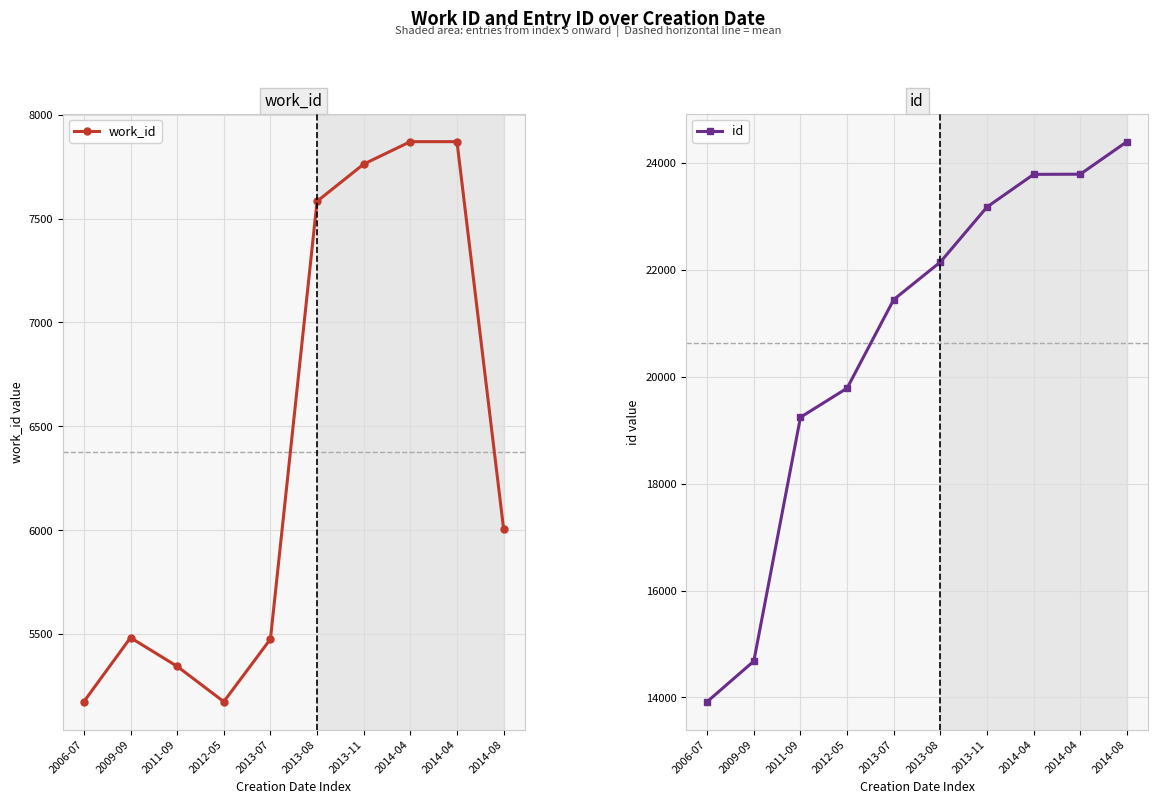

What is the label of the 3rd point from the right?

2014-04